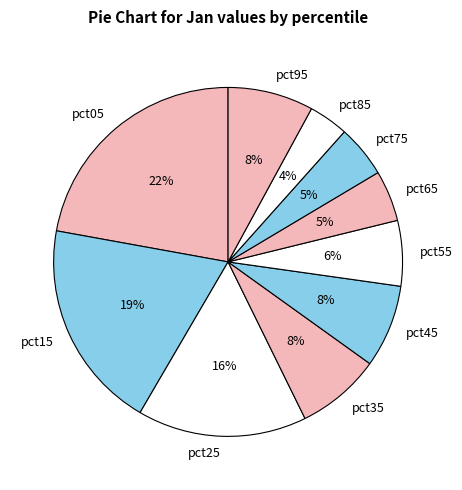

Which category has the smallest portion of the pie?

pct85